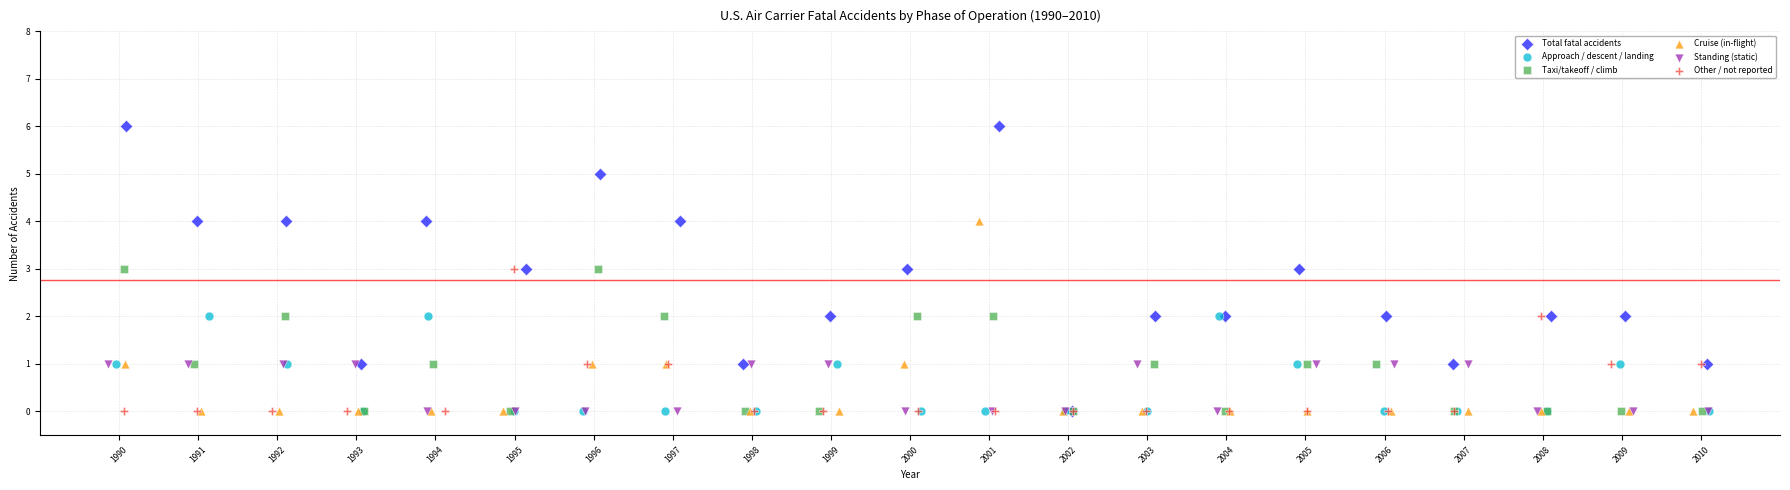

Which series has the widest spread of Y values?

Total fatal accidents